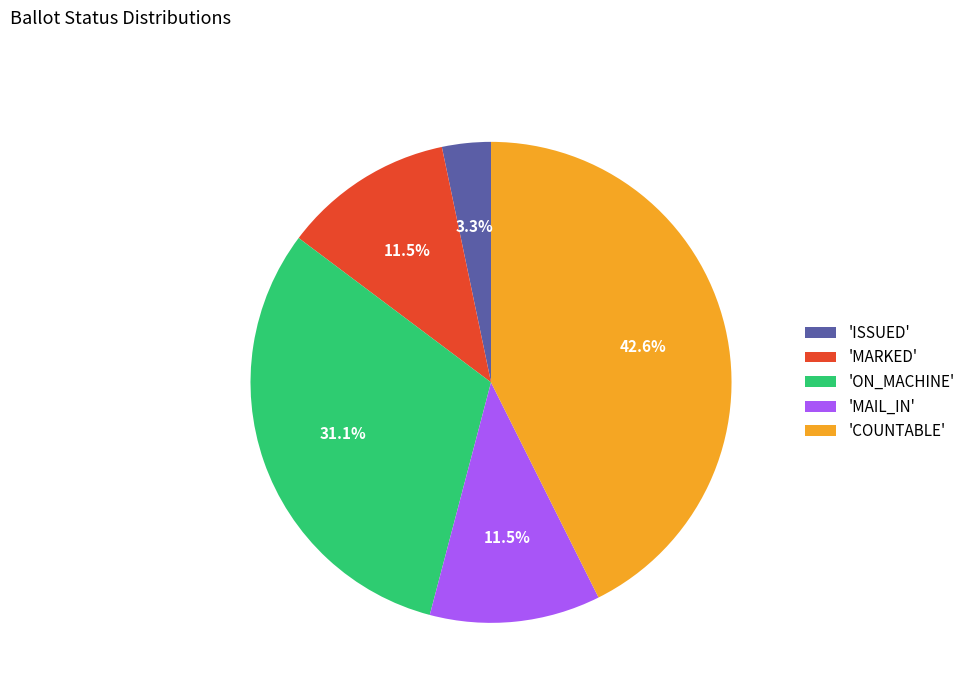

Combined, do 'MARKED' and 'MAIL_IN' account for over 50%?

No